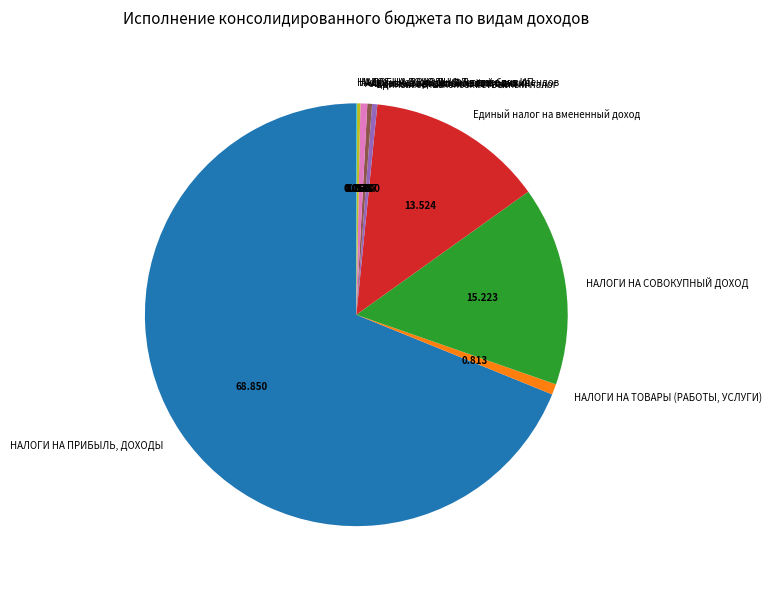

What is the largest slice in the pie chart?

НАЛОГИ НА ПРИБЫЛЬ, ДОХОДЫ